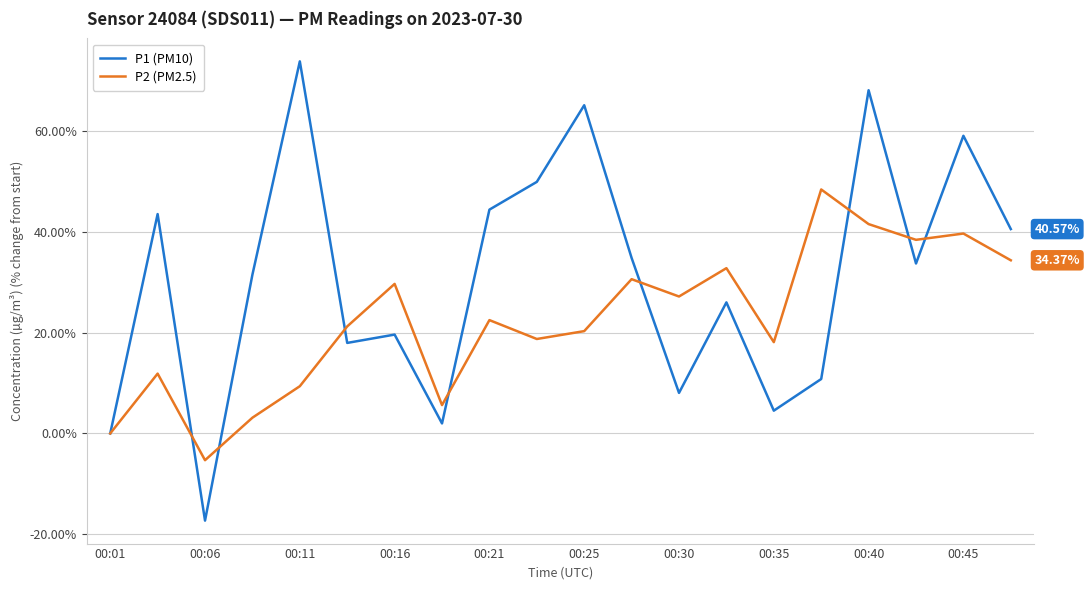

Which series has the largest total across all categories?

P1 (PM10)